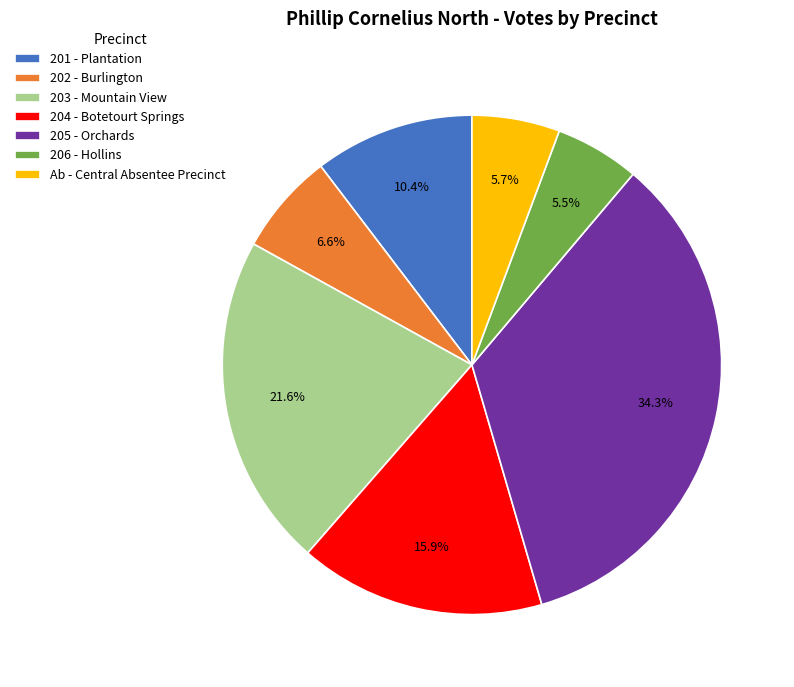

To the nearest percent, what is the combined percentage of 202 - Burlington and 201 - Plantation?

17%